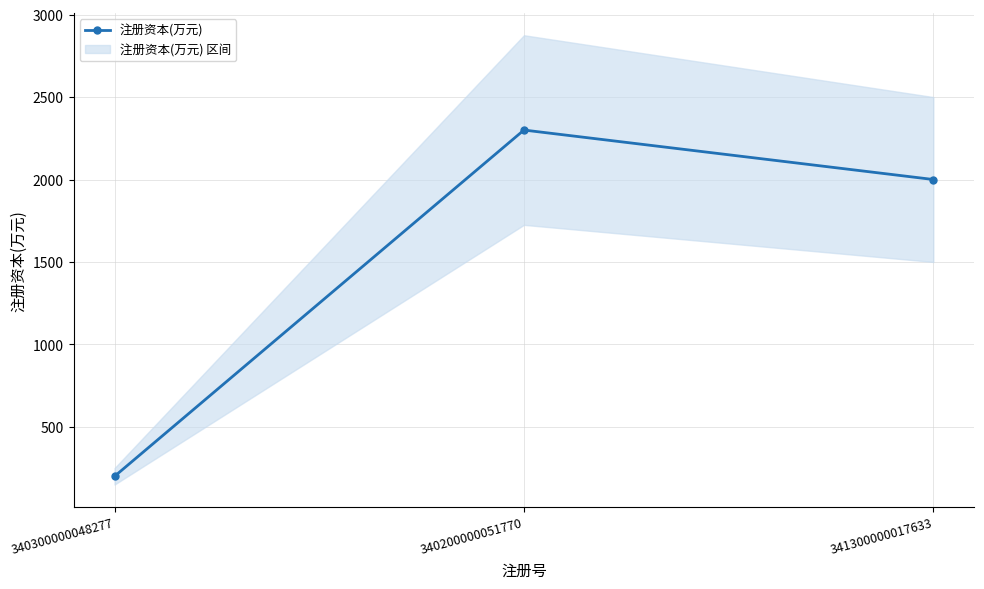

How many series are shown in this chart?

1